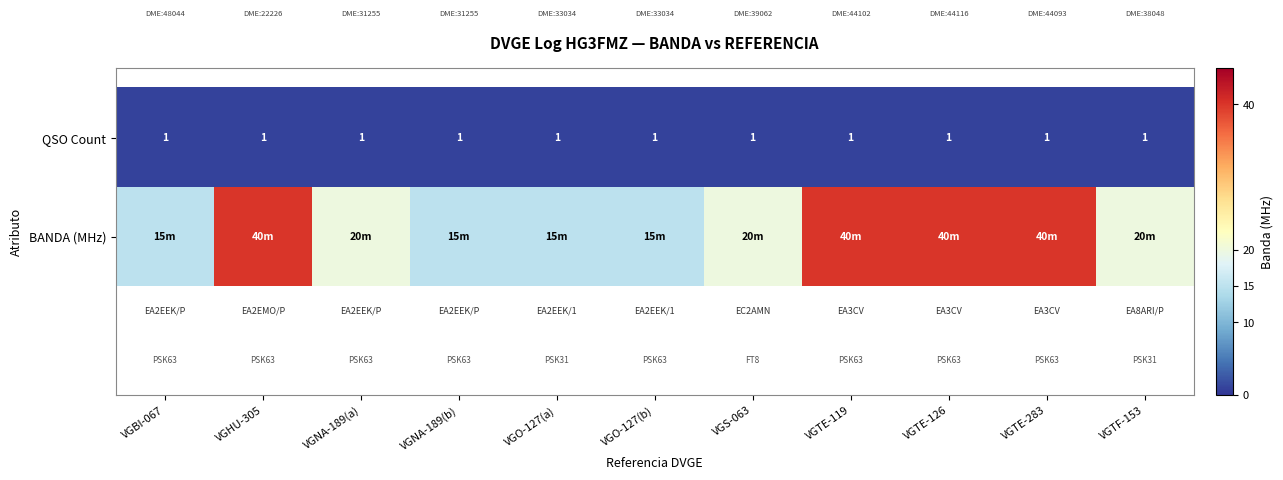

The value of QSO Count at VGTE-283 is 1. True or false?

True